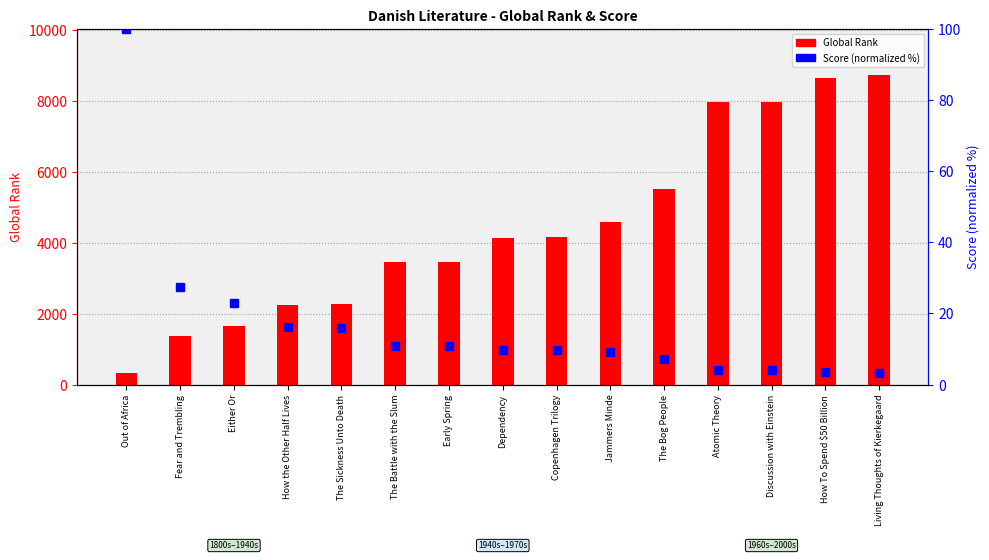

The value of Percentile Score at Fear and Trembling is 45.7. True or false?

False